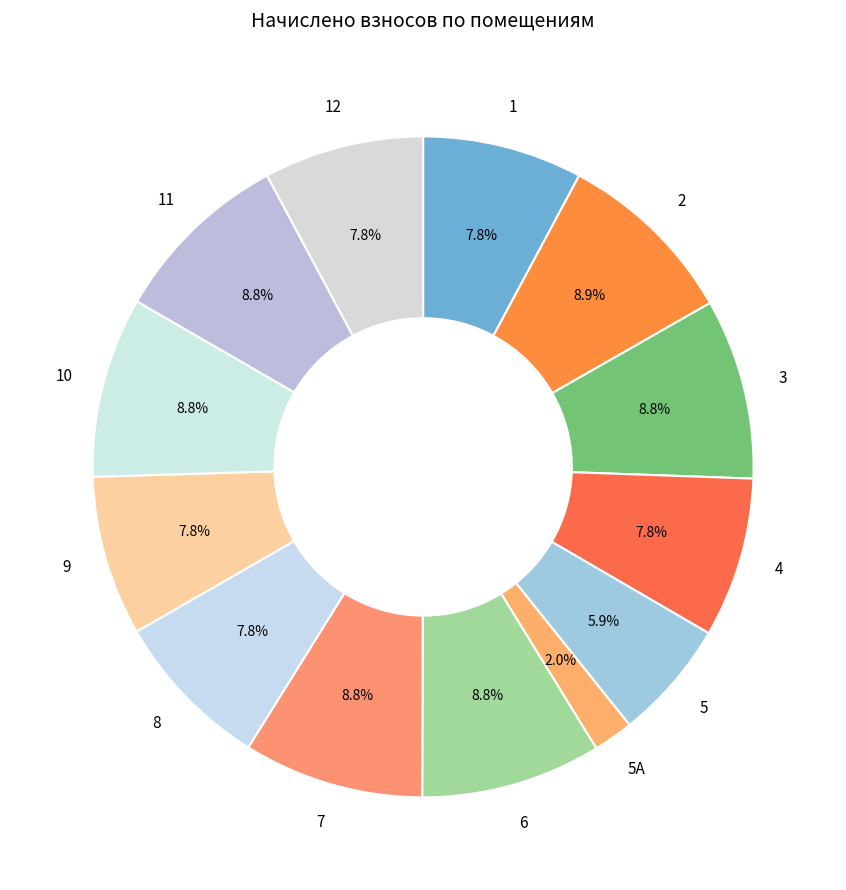

Is there a majority slice in this chart?

No